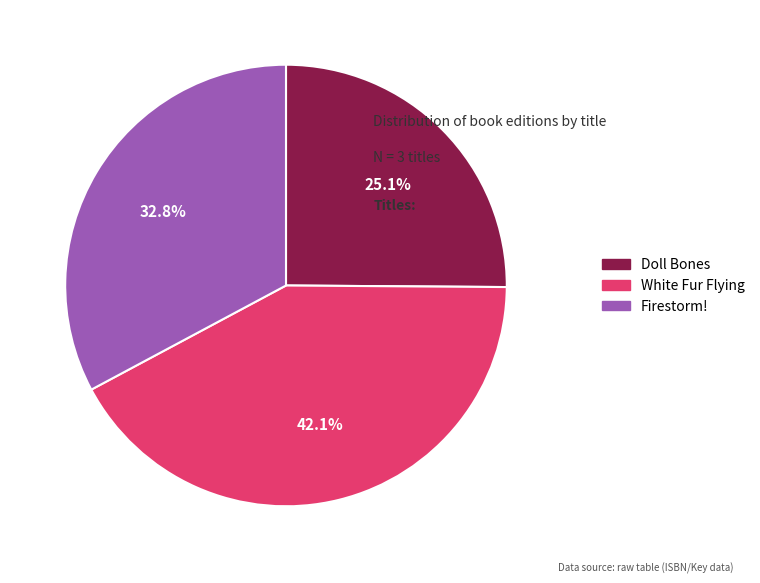

True or false: White Fur Flying accounts for 42% of the total.

True